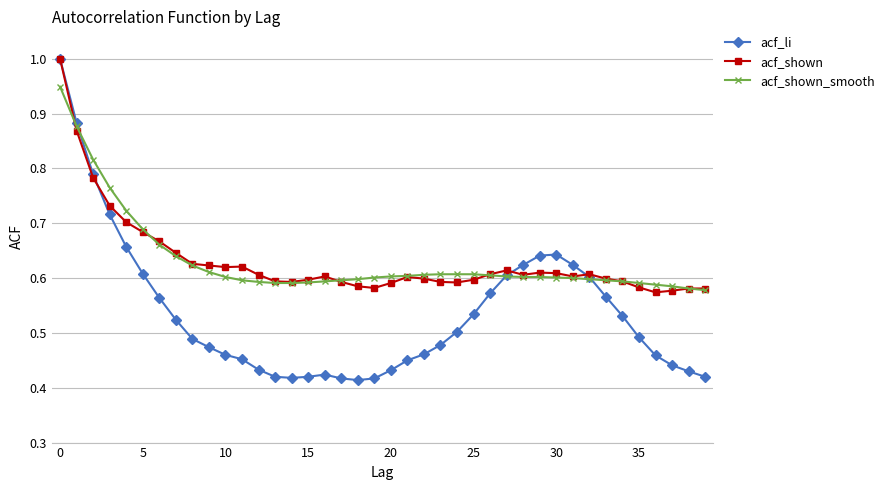

What is the maximum value shown in the chart?

1.0